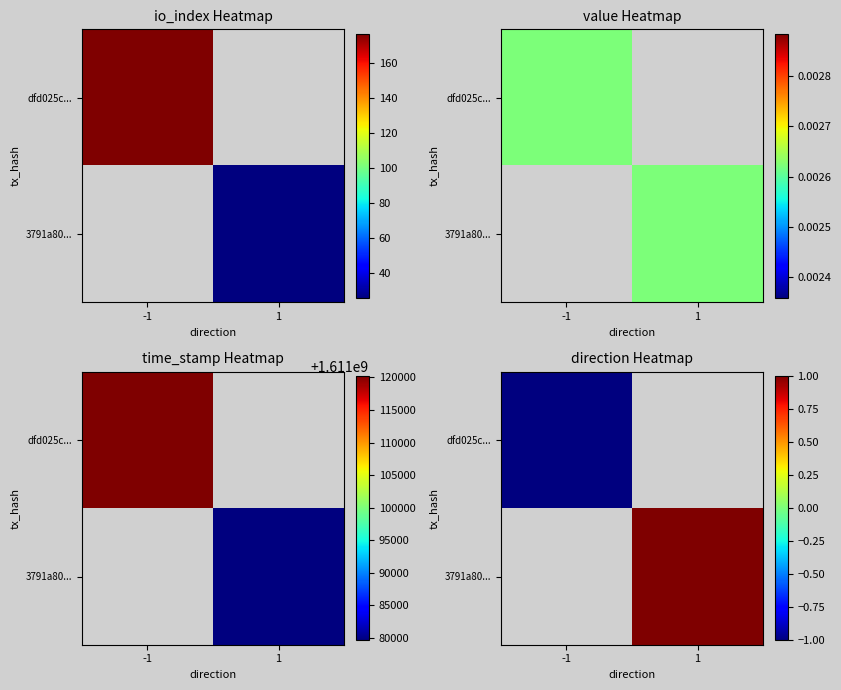

Which category has the lowest value in the dfd025c... series?

-1